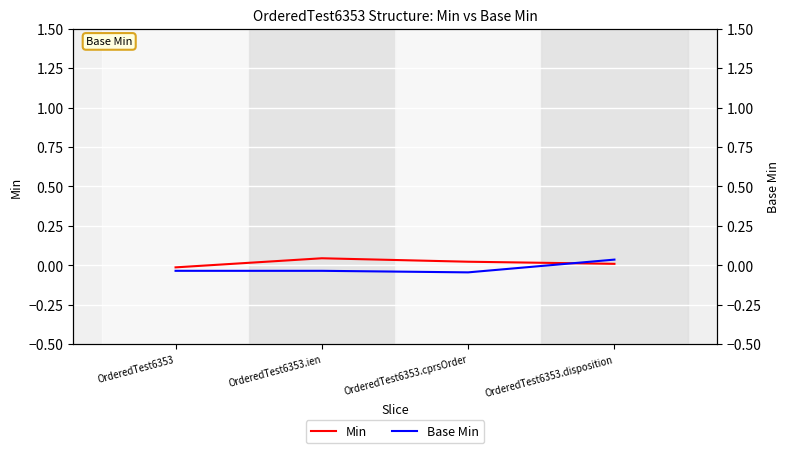

True or false: Base Min has more than 2 points higher than both neighbors.

False